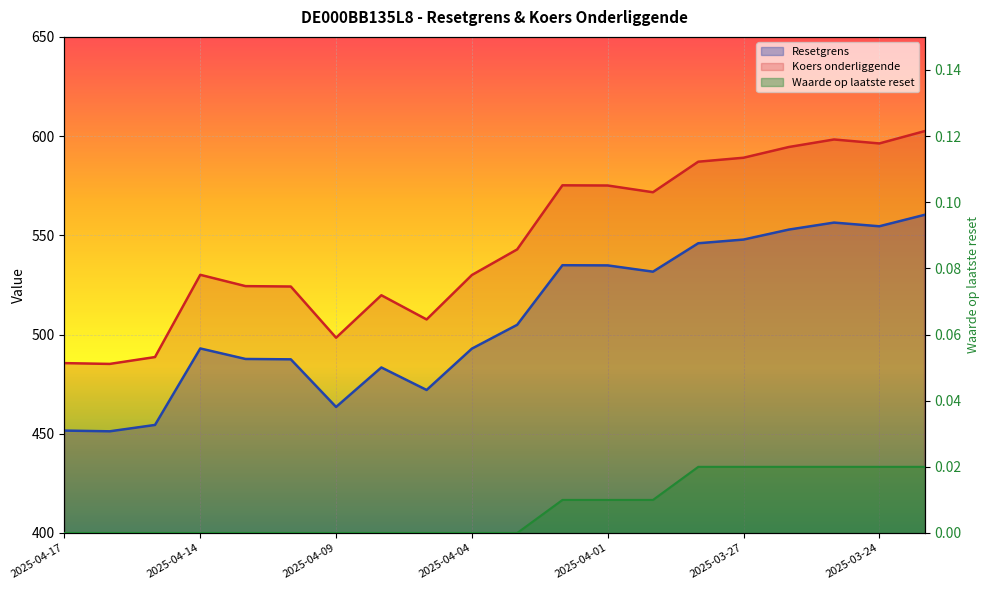

Reading left to right, what are all the values shown in this chart?

Resetgrens: 2025-04-17=451.6	2025-04-16=451.2	2025-04-15=454.4	2025-04-14=493.0	2025-04-11=487.7	2025-04-10=487.5	2025-04-09=463.5	2025-04-08=483.4	2025-04-07=472.1	2025-04-04=492.9	2025-04-03=504.9	2025-04-02=534.9	2025-04-01=534.8	2025-03-31=531.7	2025-03-28=546.0	2025-03-27=547.9	2025-03-26=552.9	2025-03-25=556.4	2025-03-24=554.6	2025-03-21=560.3
Koers onderliggende: 2025-04-17=485.6	2025-04-16=485.2	2025-04-15=488.6	2025-04-14=530.1	2025-04-11=524.4	2025-04-10=524.2	2025-04-09=498.4	2025-04-08=519.8	2025-04-07=507.6	2025-04-04=530.0	2025-04-03=542.9	2025-04-02=575.2	2025-04-01=575.1	2025-03-31=571.7	2025-03-28=587.1	2025-03-27=589.1	2025-03-26=594.5	2025-03-25=598.3	2025-03-24=596.3	2025-03-21=602.5
Waarde op laatste reset: 2025-04-17=0.0	2025-04-16=0.0	2025-04-15=0.0	2025-04-14=0.0	2025-04-11=0.0	2025-04-10=0.0	2025-04-09=0.0	2025-04-08=0.0	2025-04-07=0.0	2025-04-04=0.0	2025-04-03=0.0	2025-04-02=0.0	2025-04-01=0.0	2025-03-31=0.0	2025-03-28=0.0	2025-03-27=0.0	2025-03-26=0.0	2025-03-25=0.0	2025-03-24=0.0	2025-03-21=0.0